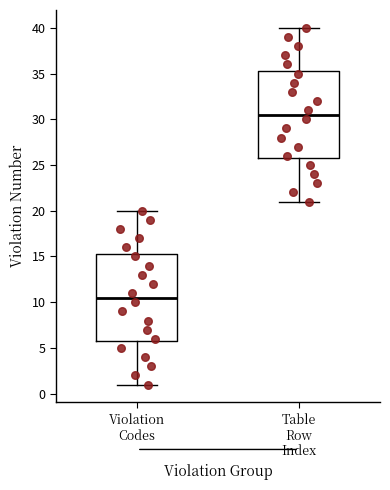

Reading left to right, transcribe this box plot: for each box, give where its median line is, the range the box spans, and where its two whiskers end, as read against the y-axis. The values are not printed on the chart, so give them approximately, as read against the axis.

Violation Codes: median 10.5, box 6.0 to 15.5, whiskers 1.0 to 20.0
Table Row Index: median 30.5, box 26.0 to 35.5, whiskers 21.0 to 40.0